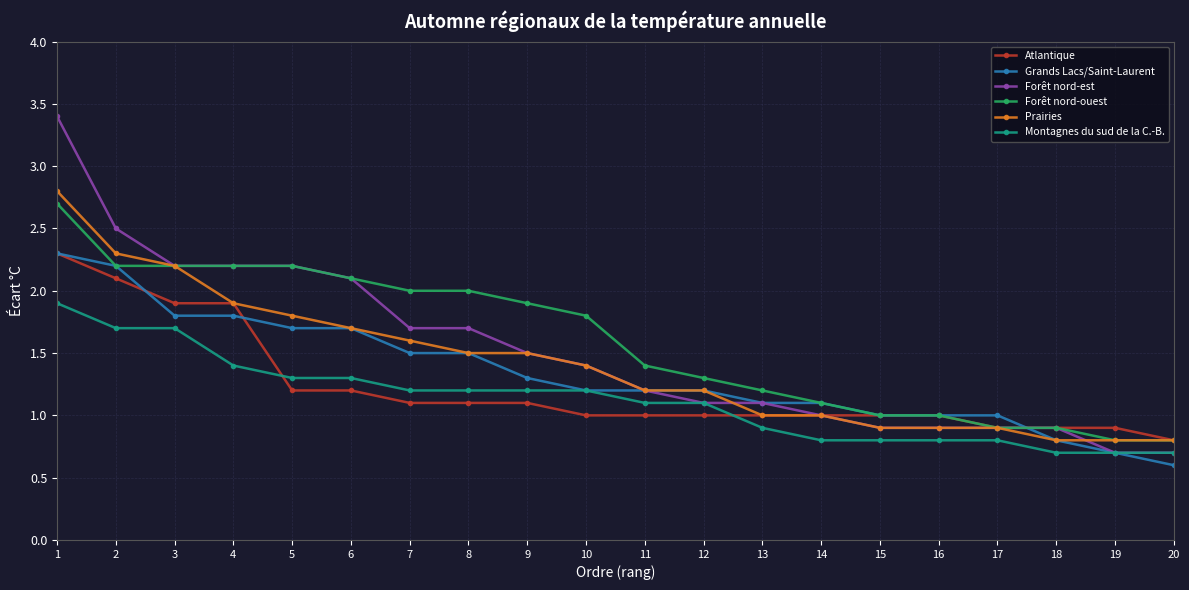

Which series changed the most between 4 and 19?

Forêt nord-est